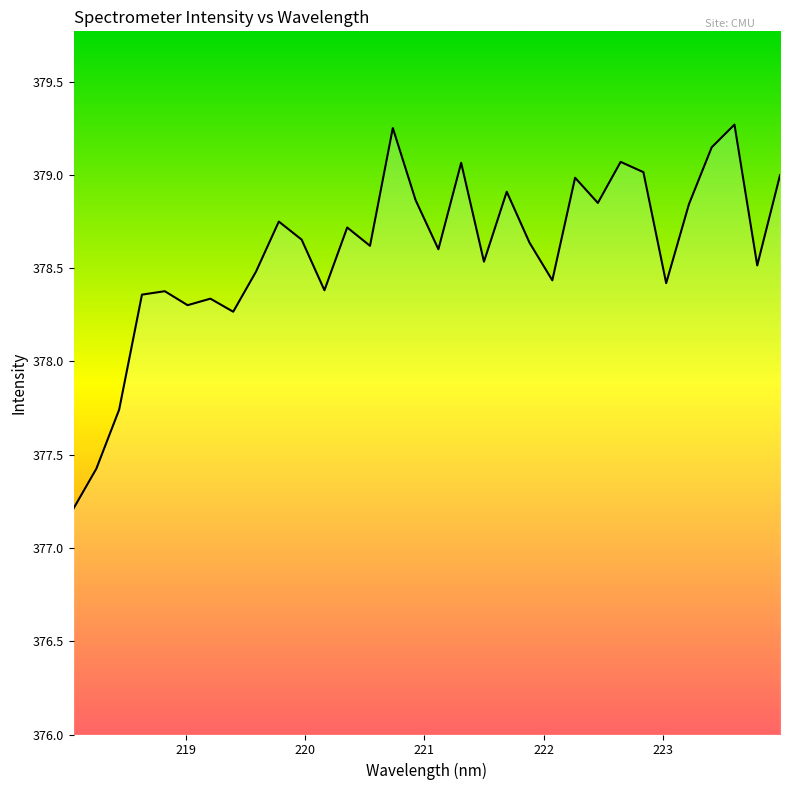

What is the difference between the maximum and minimum values?

2.1